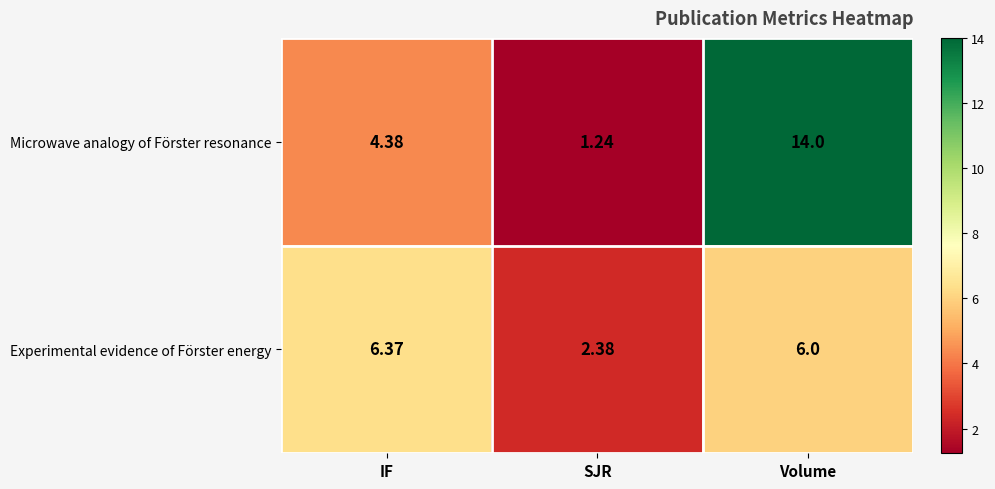

At which label does Microwave analogy of Förster resonance first exceed 4?

IF